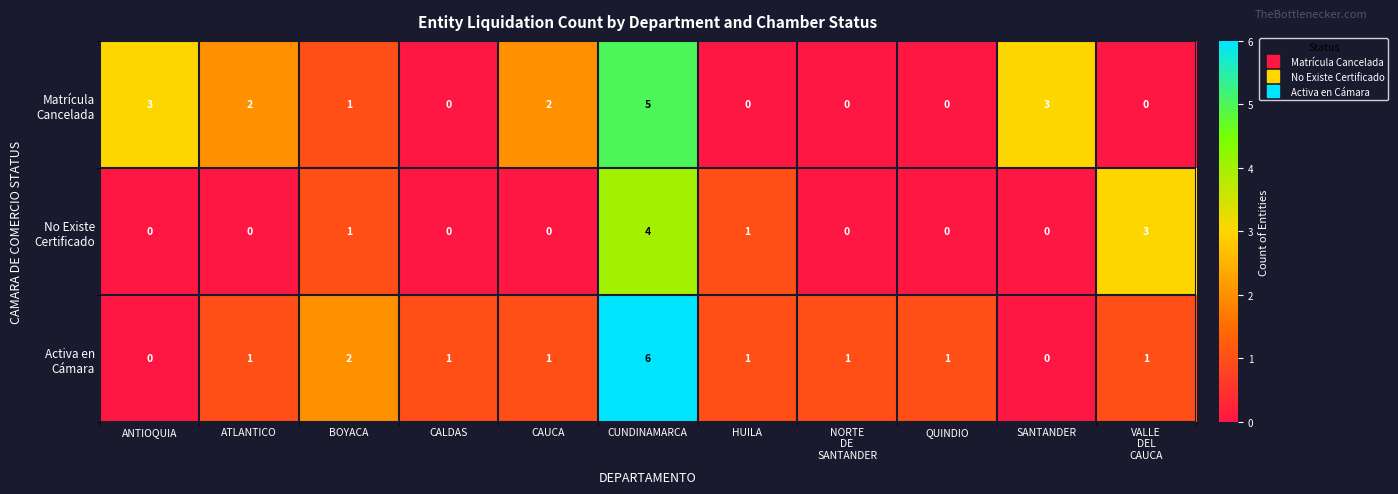

At which category is the sum across all series the highest?

CUNDINAMARCA